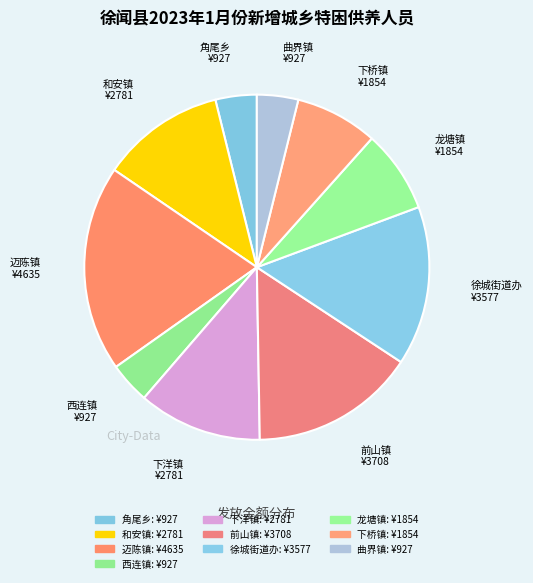

Count the number of slices in the pie.

10